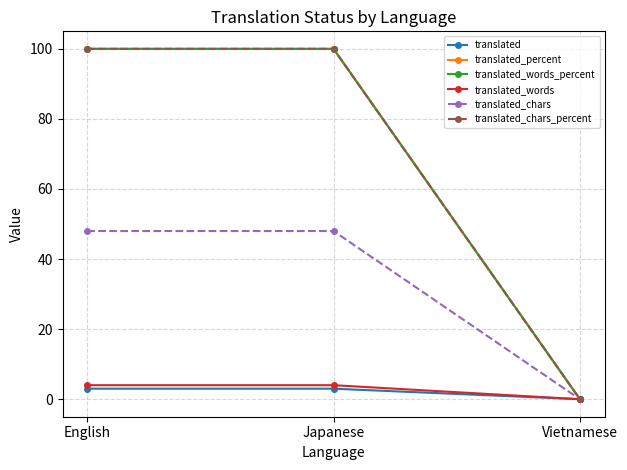

Count the translated_chars values in the range 0 to 48.

3